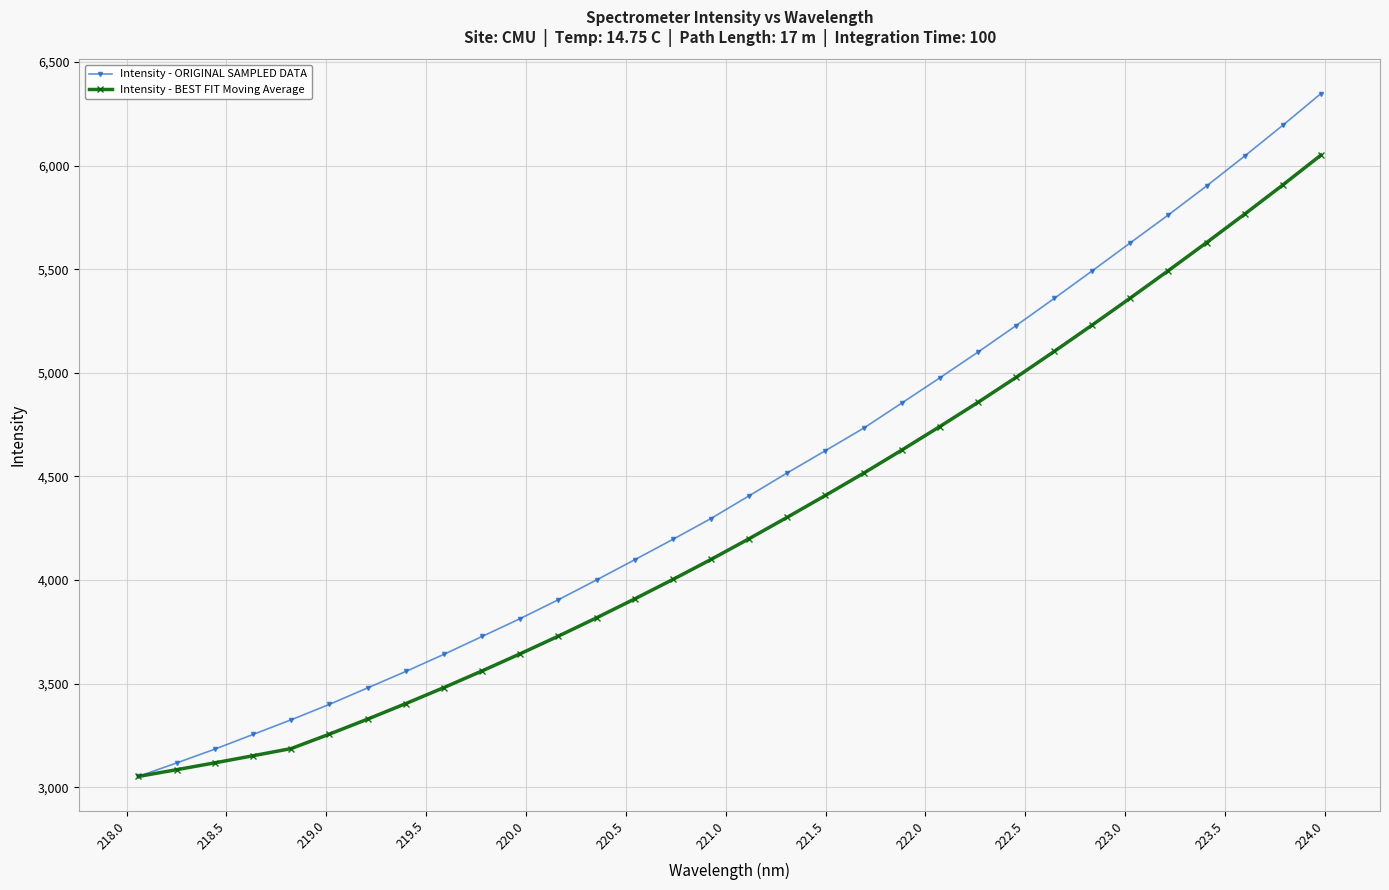

Which series has the largest total across all categories?

Intensity - ORIGINAL SAMPLED DATA